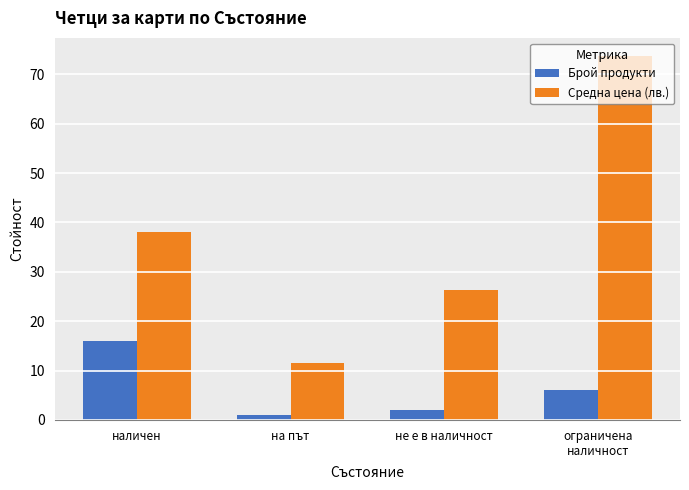

What value does the Средна цена (лв.) series have at не е в наличност?

26.4